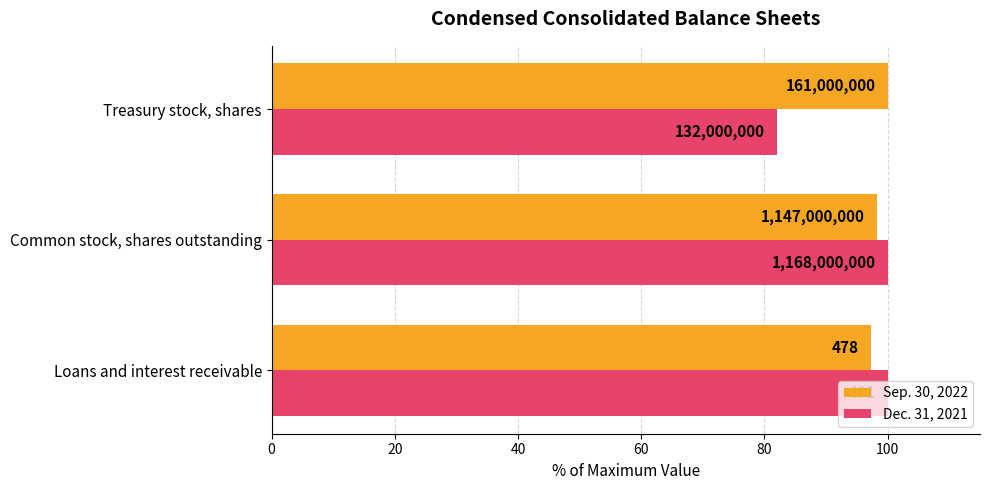

What are all the series names shown in the legend?

Sep. 30, 2022, Dec. 31, 2021